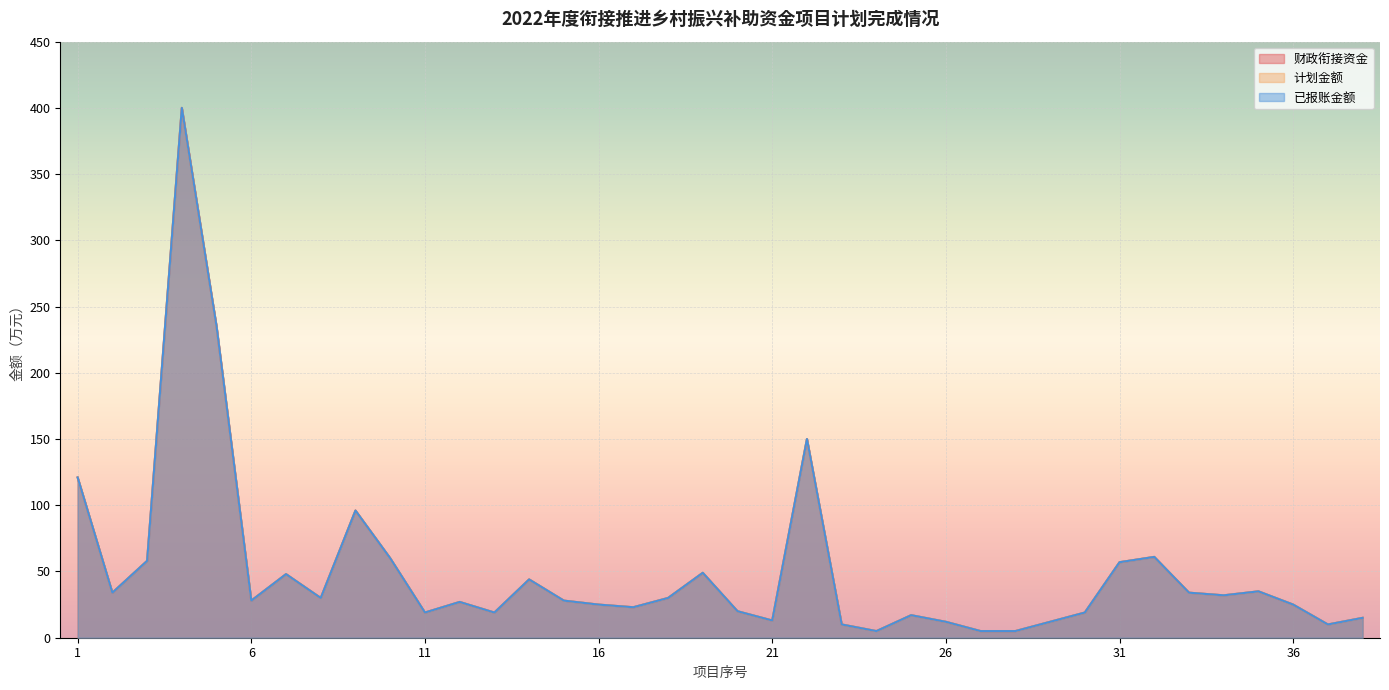

Reading left to right, extract all data points from this chart.

财政衔接资金: 1=121	2=34	3=58	4=400	5=235	6=28	7=48	8=30	9=96	10=60	11=19	12=27	13=19	14=44	15=28	16=25	17=23	18=30	19=49	20=20	21=13	22=150	23=10	24=5	25=17	26=12	27=5	28=5	29=12	30=19	31=57	32=61	33=34	34=32	35=35	36=25	37=10	38=15
计划金额: 1=121	2=34	3=58	4=400	5=235	6=28	7=48	8=30	9=96	10=60	11=19	12=27	13=19	14=44	15=28	16=25	17=23	18=30	19=49	20=20	21=13	22=150	23=10	24=5	25=17	26=12	27=5	28=5	29=12	30=19	31=57	32=61	33=34	34=32	35=35	36=25	37=10	38=15
已报账金额: 1=121	2=34	3=58	4=400	5=235	6=28	7=48	8=30	9=96	10=60	11=19	12=27	13=19	14=44	15=28	16=25	17=23	18=30	19=49	20=20	21=13	22=150	23=10	24=5	25=17	26=12	27=5	28=5	29=12	30=19	31=57	32=61	33=34	34=32	35=35	36=25	37=10	38=15